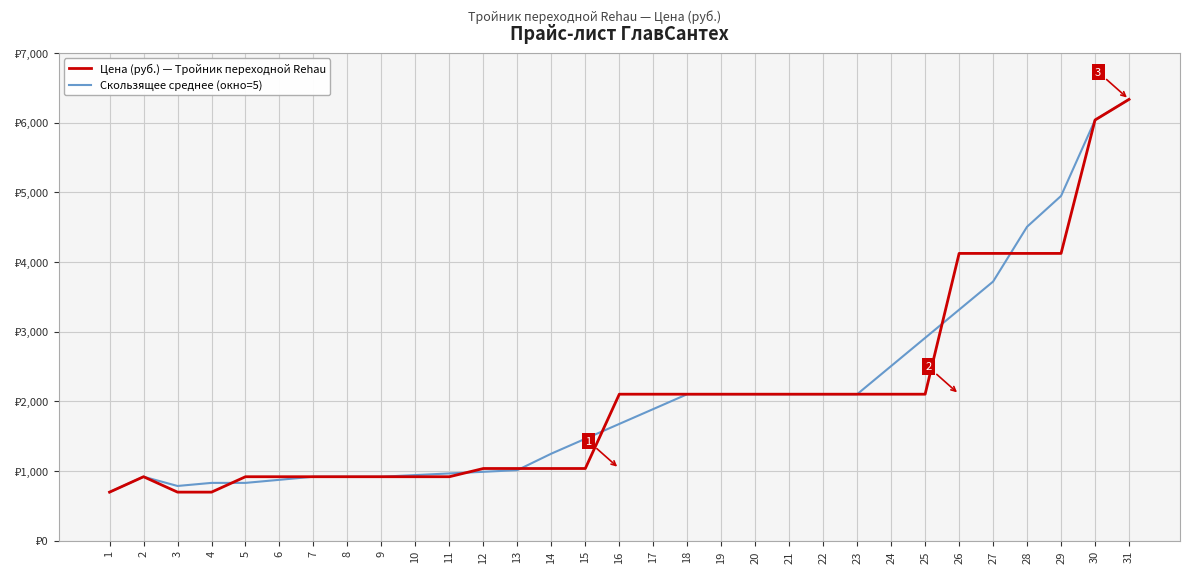

At which category does Скользящее среднее (окно=5) reach its first local valley?

3